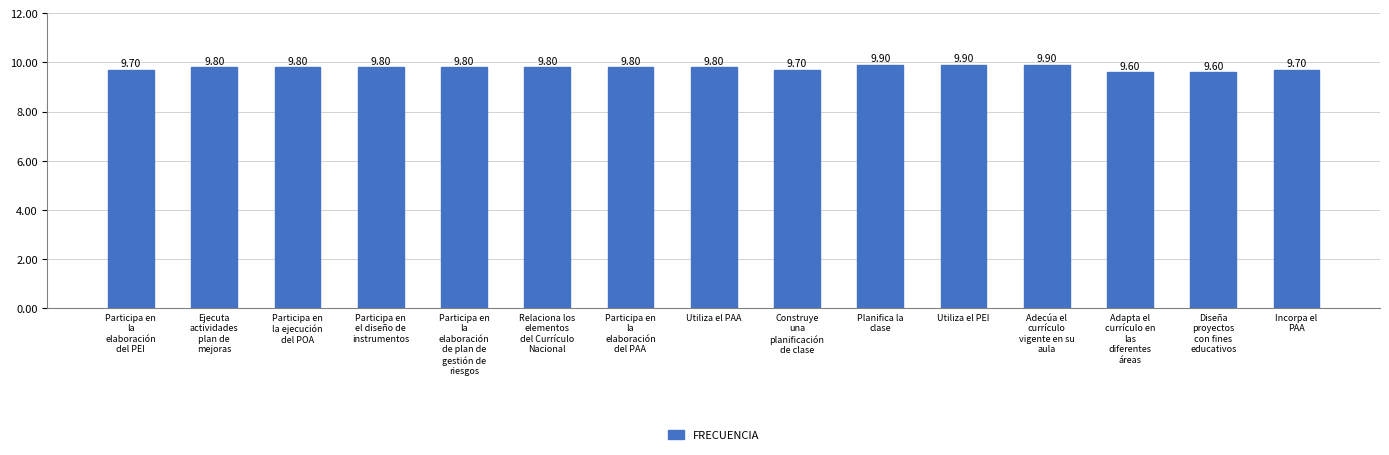

Between Planifica la
clase and Participa en
la
elaboración
del PEI, which is larger?

Planifica la
clase